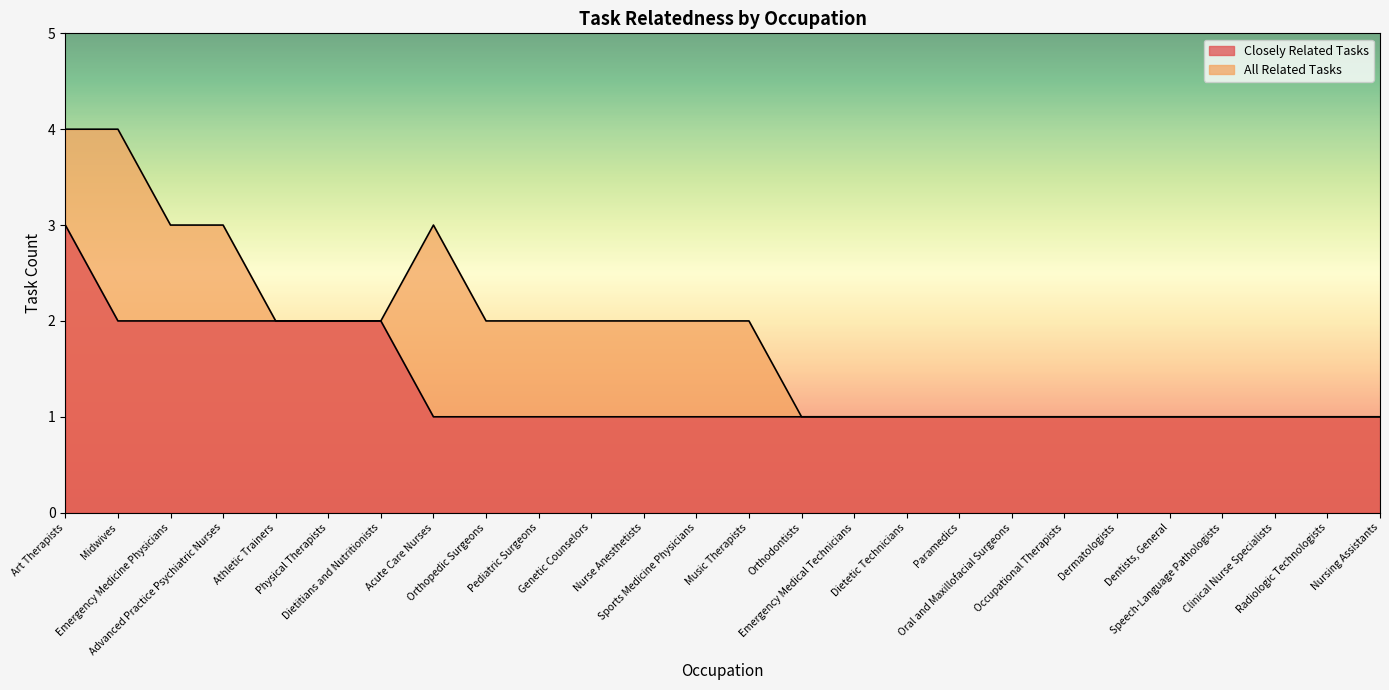

What is the label of the 17th point from the left?

Dietetic Technicians